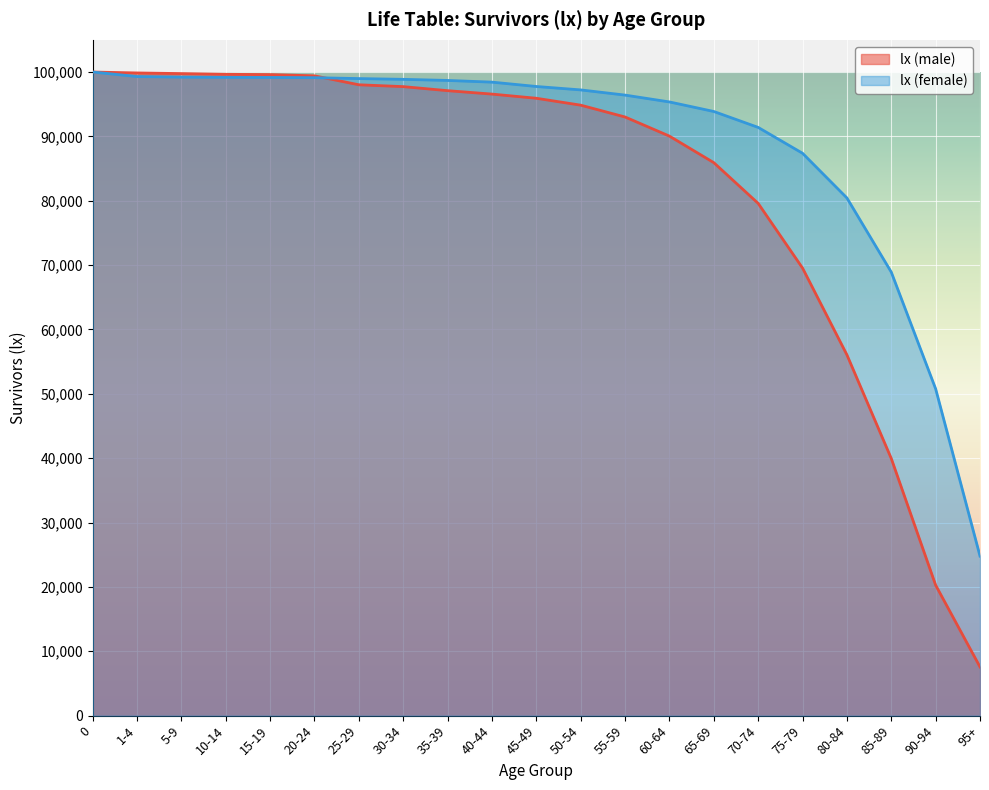

What are all the series names shown in the legend?

lx (male), lx (female)